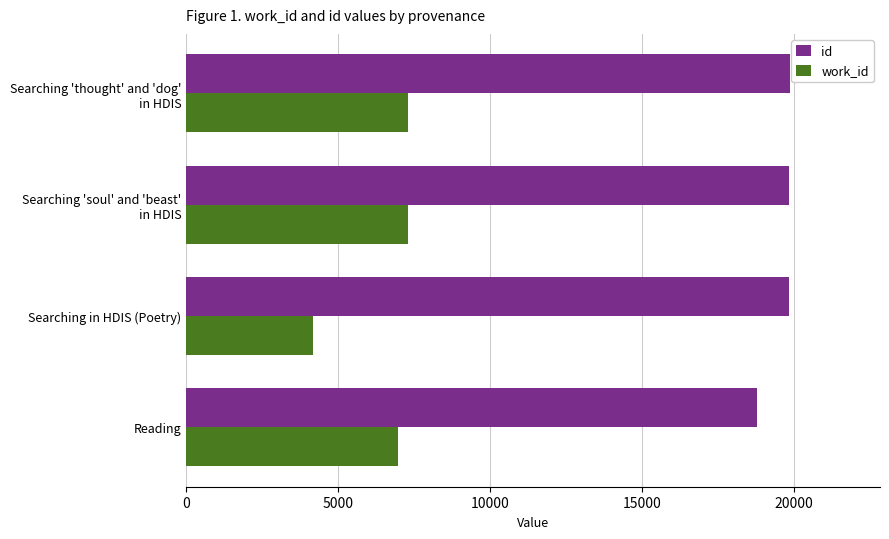

What is the minimum value shown in the chart?

4153